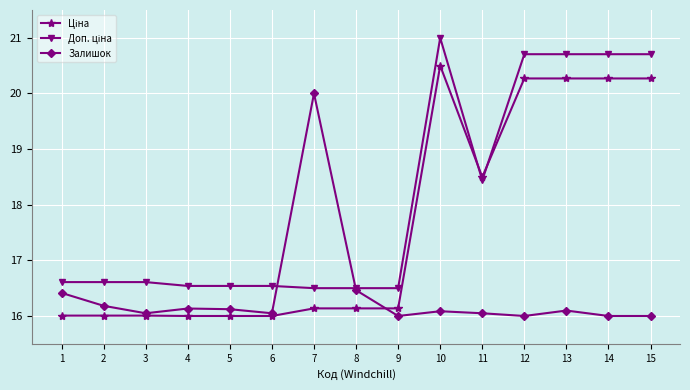

True or false: Залишок has more than 1 points higher than both neighbors.

True